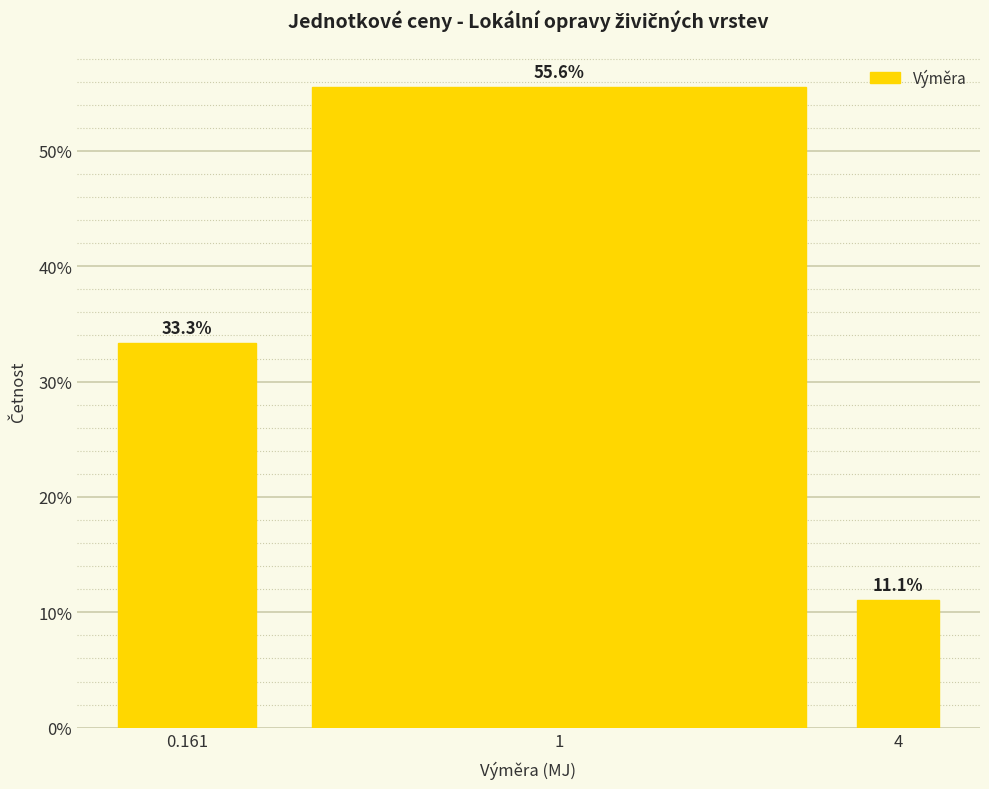

Reading left to right, what are all the values shown in this chart?

0.161=33.3	1=55.6	4=11.1